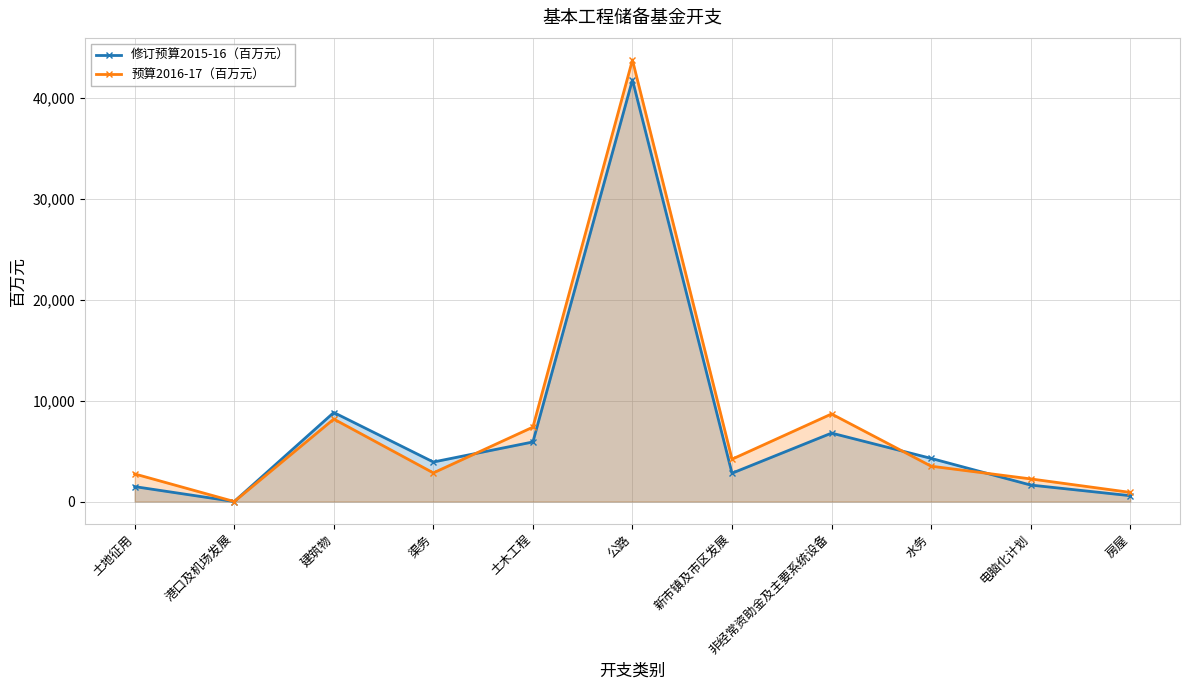

How many intersections are there between 修订预算2015-16（百万元） and 预算2016-17（百万元）?

4